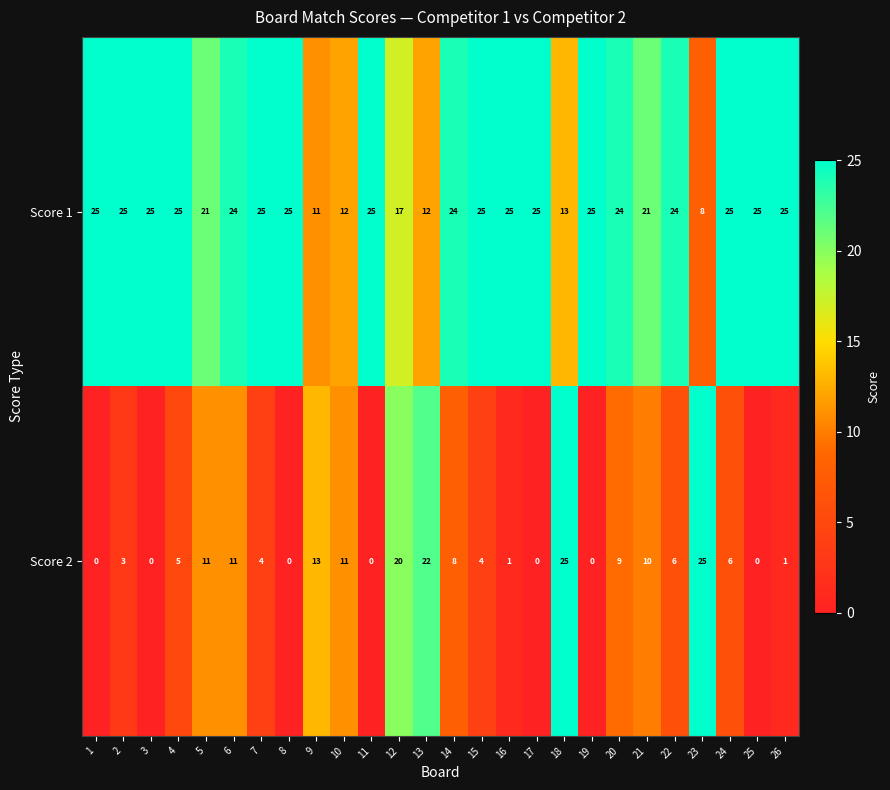

What is the maximum value for Score 2?

25